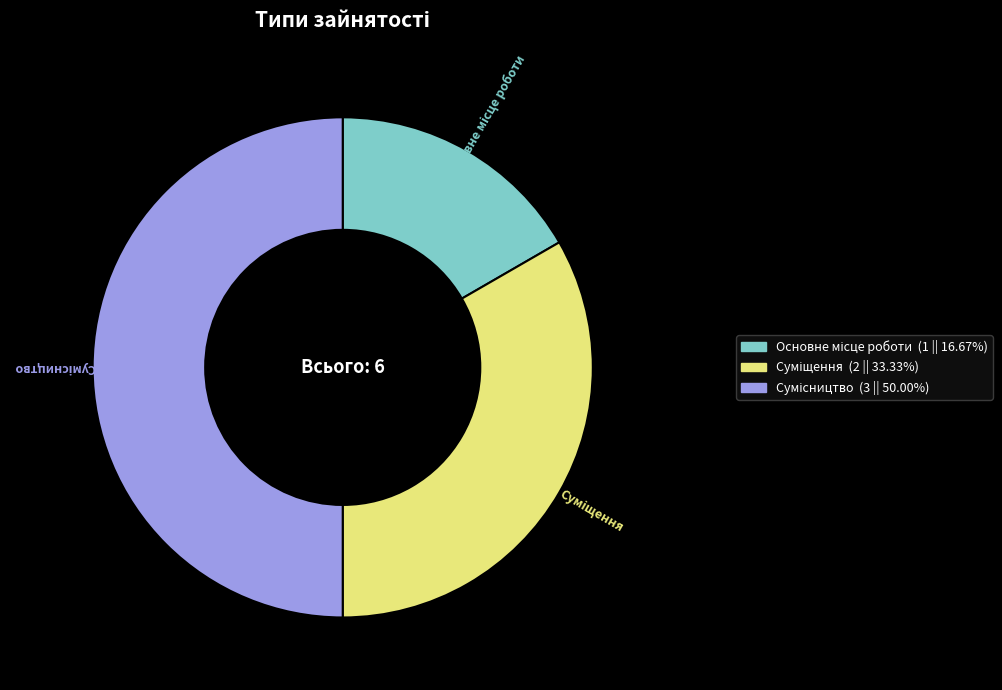

What is the ratio of the value at Сумісництво to the value at Основне місце роботи?

3.0